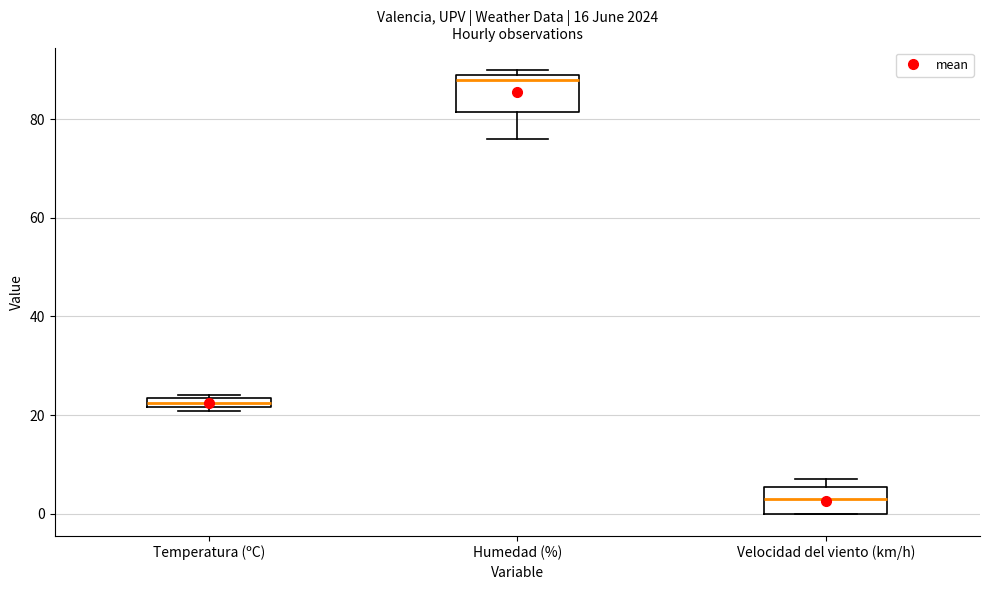

Which box's median line is the lowest?

Velocidad del viento (km/h)